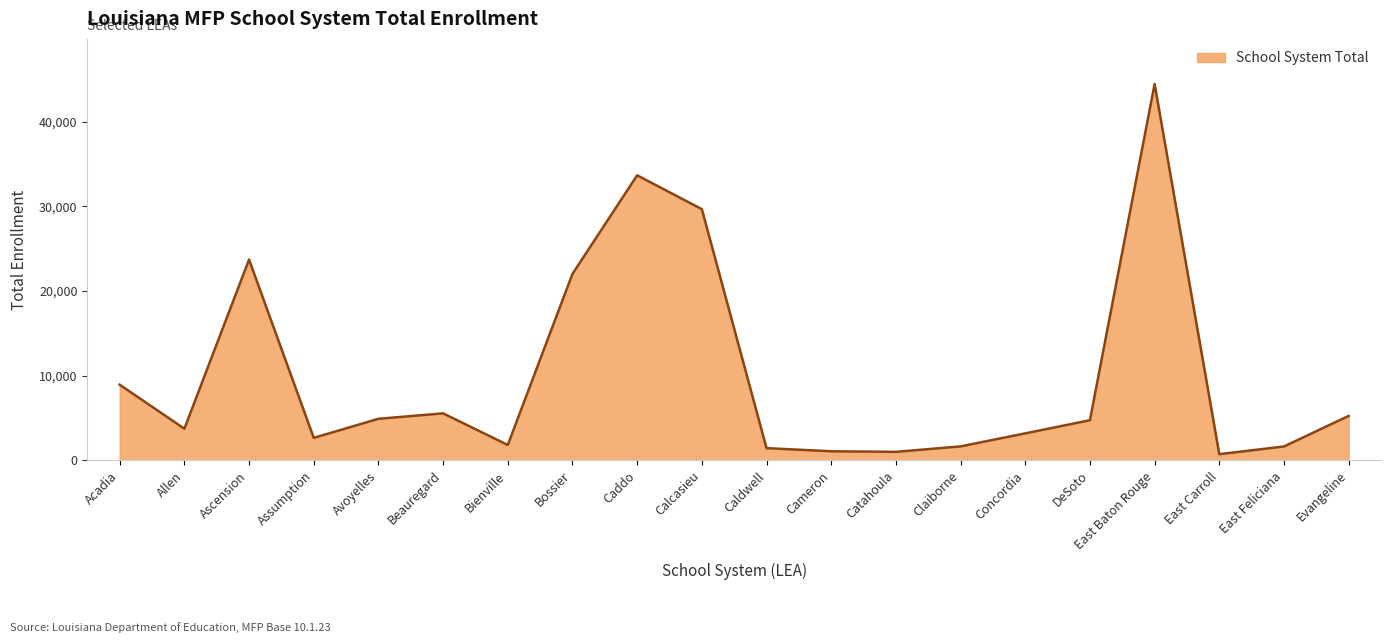

Where does the data first go above 4740?

Acadia